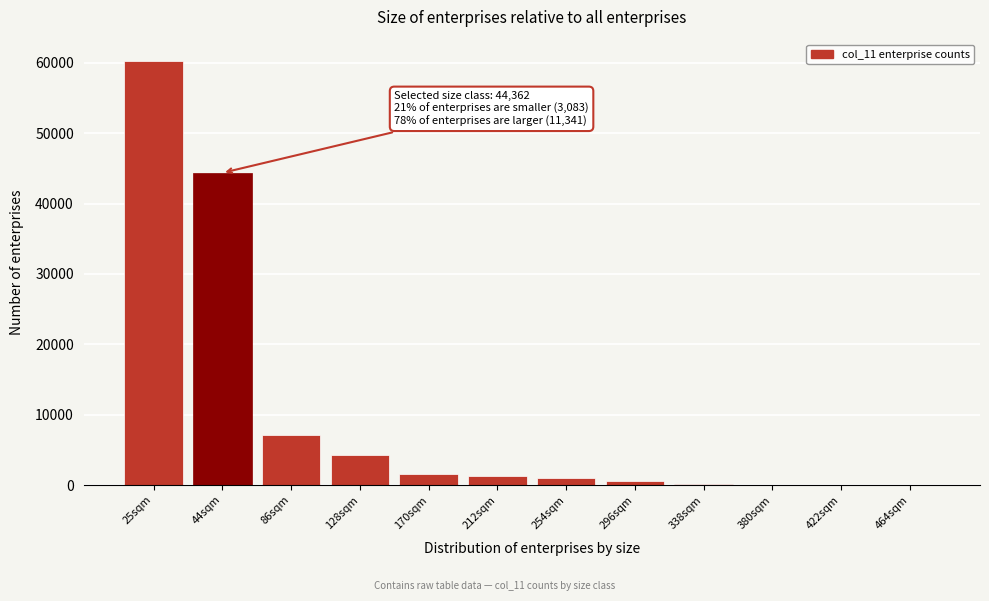

Is it true that the value at 25sqm is 81920?

False